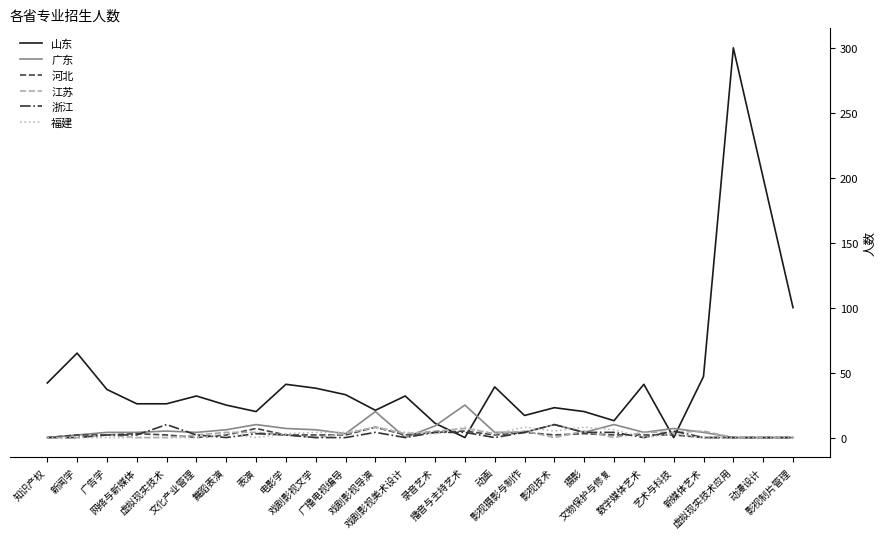

Which series has the largest range (max minus min)?

山东